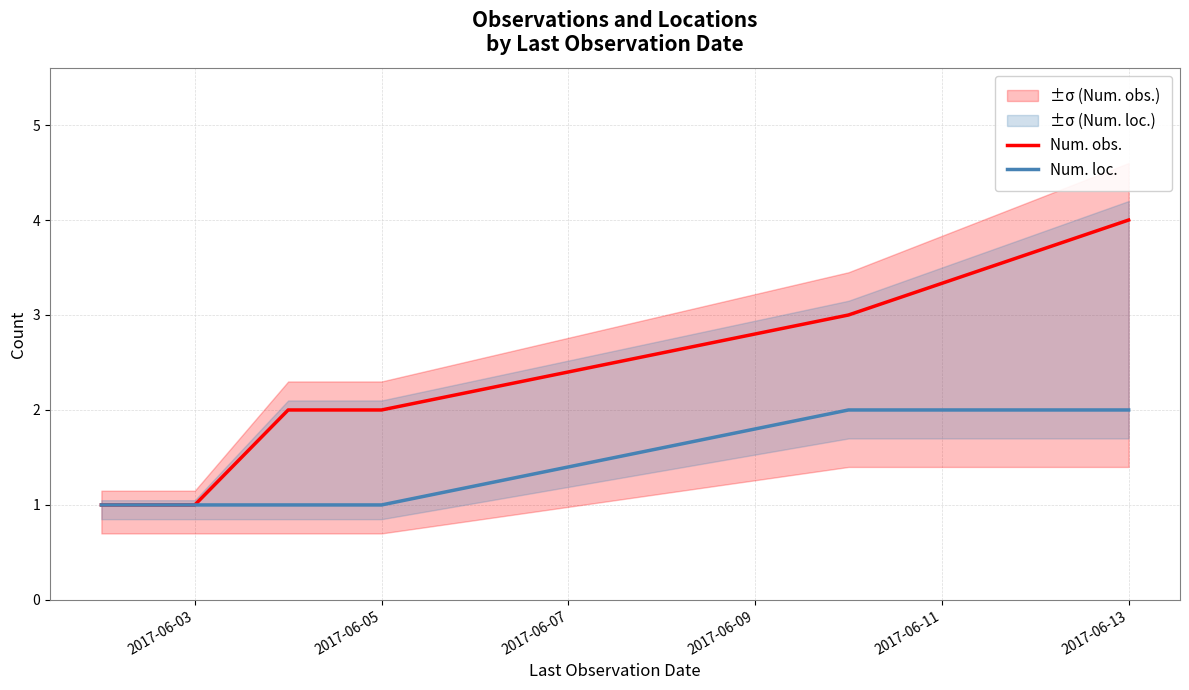

Count the number of categories in the chart.

6